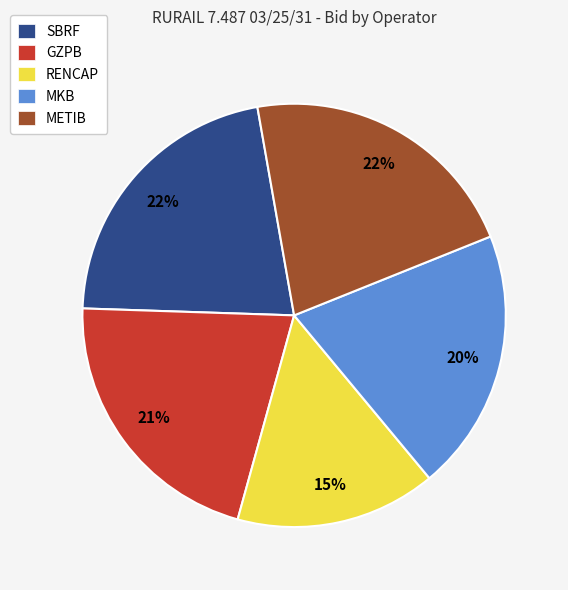

The GZPB slice represents 27% of the pie. True or false?

False